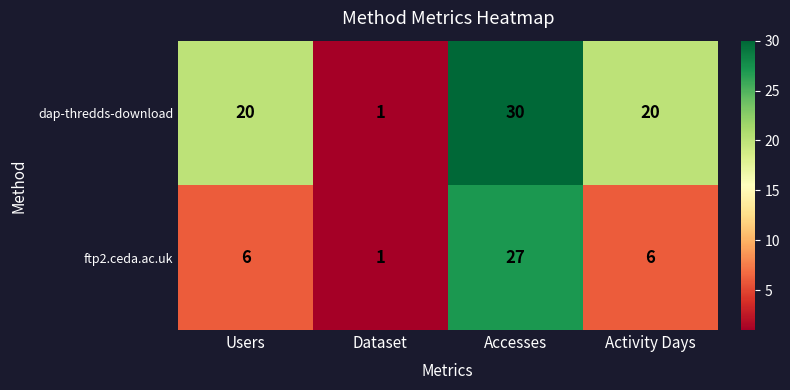

Rank the series by their average value, from highest to lowest.

dap-thredds-download, ftp2.ceda.ac.uk